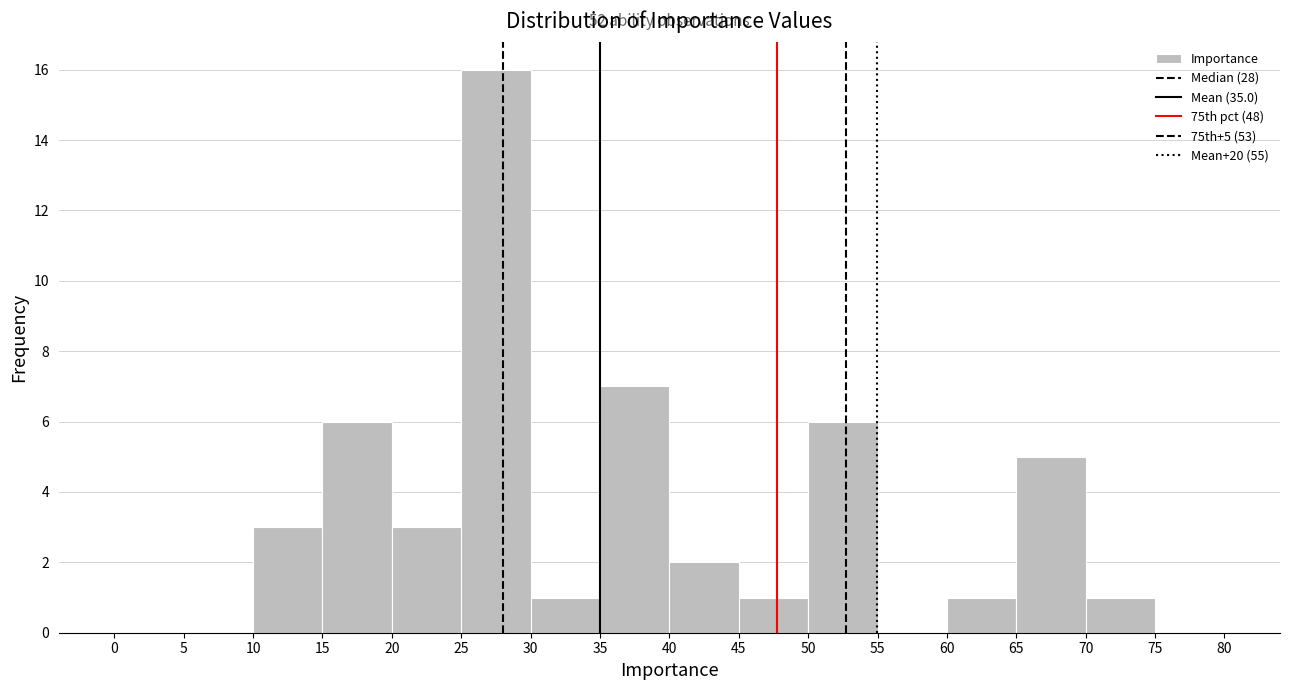

Over which range of the x-axis is the bar tallest?

25 to 30